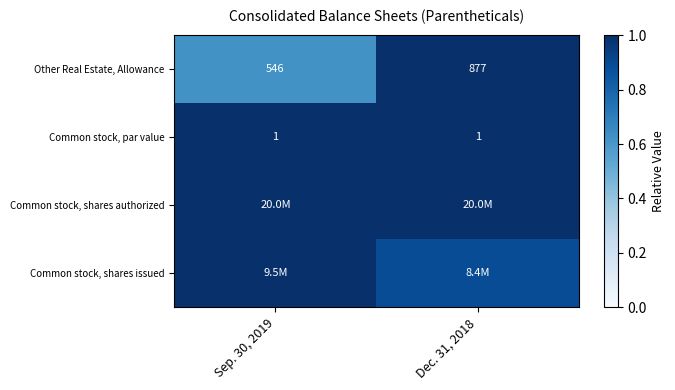

Between Sep. 30, 2019 and Dec. 31, 2018, which is larger?

Dec. 31, 2018